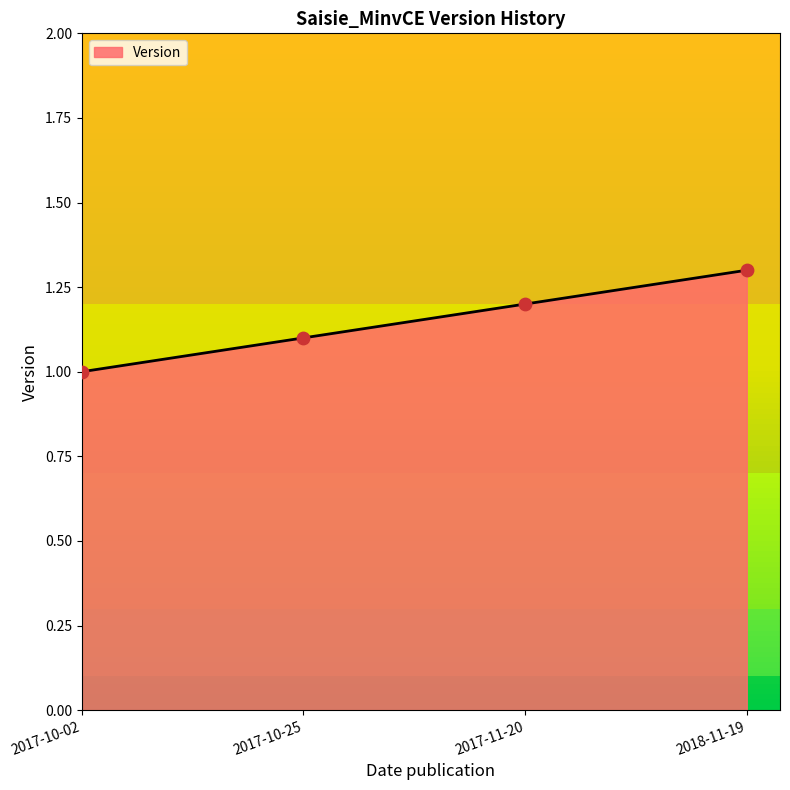

What is the change in value from 2017-10-02 to 2017-11-20?

+0.2